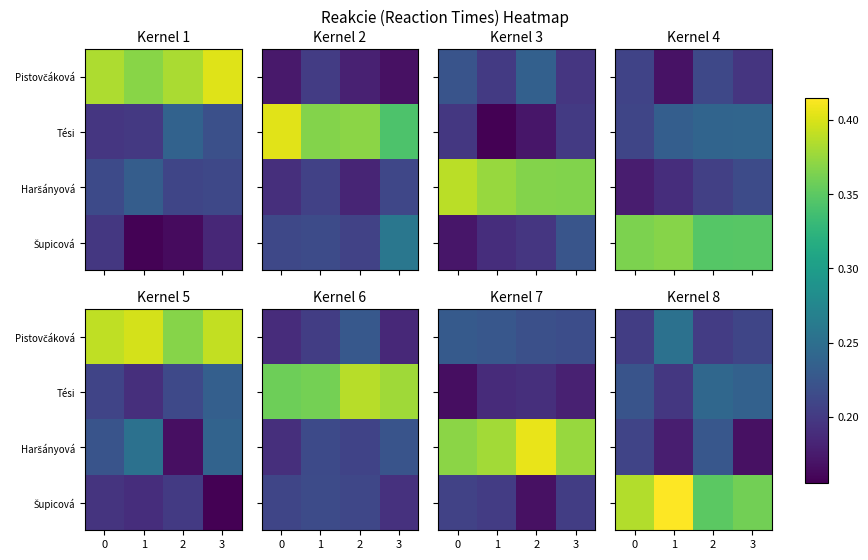

What is the total value across all series at 1?

1.0